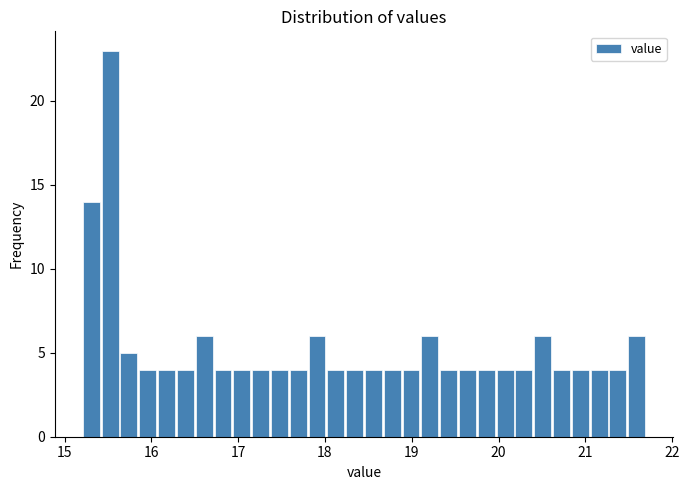

Around what value on the x-axis is the tallest bar? Give the approximate position of its centre, as read against the axis.

15.5